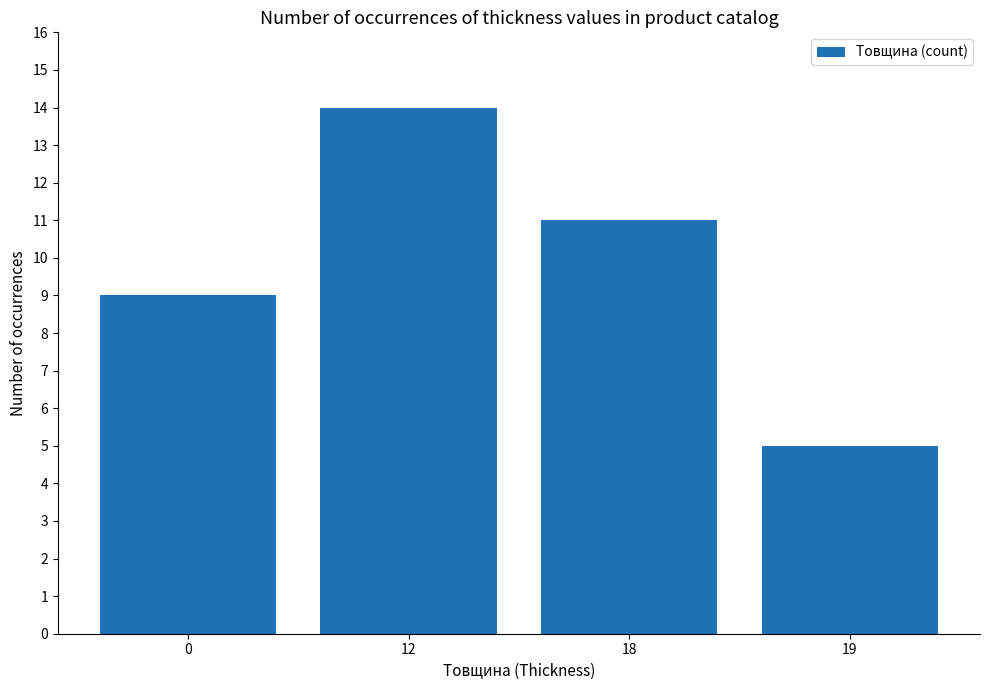

List the labels in order of value, smallest first.

19, 0, 18, 12